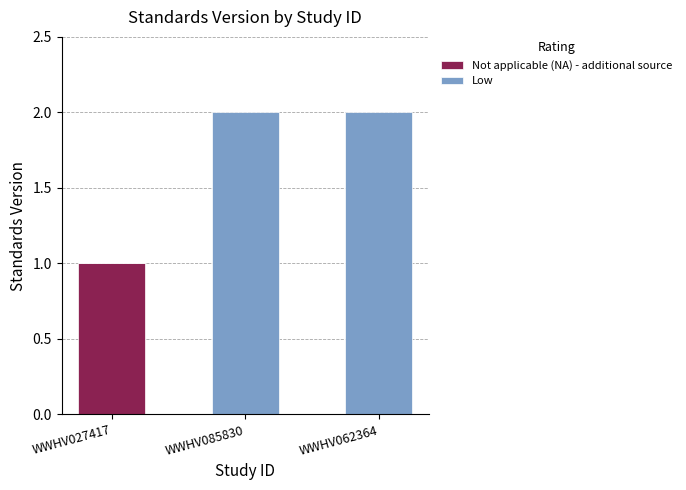

How many categories are shown in the chart?

3